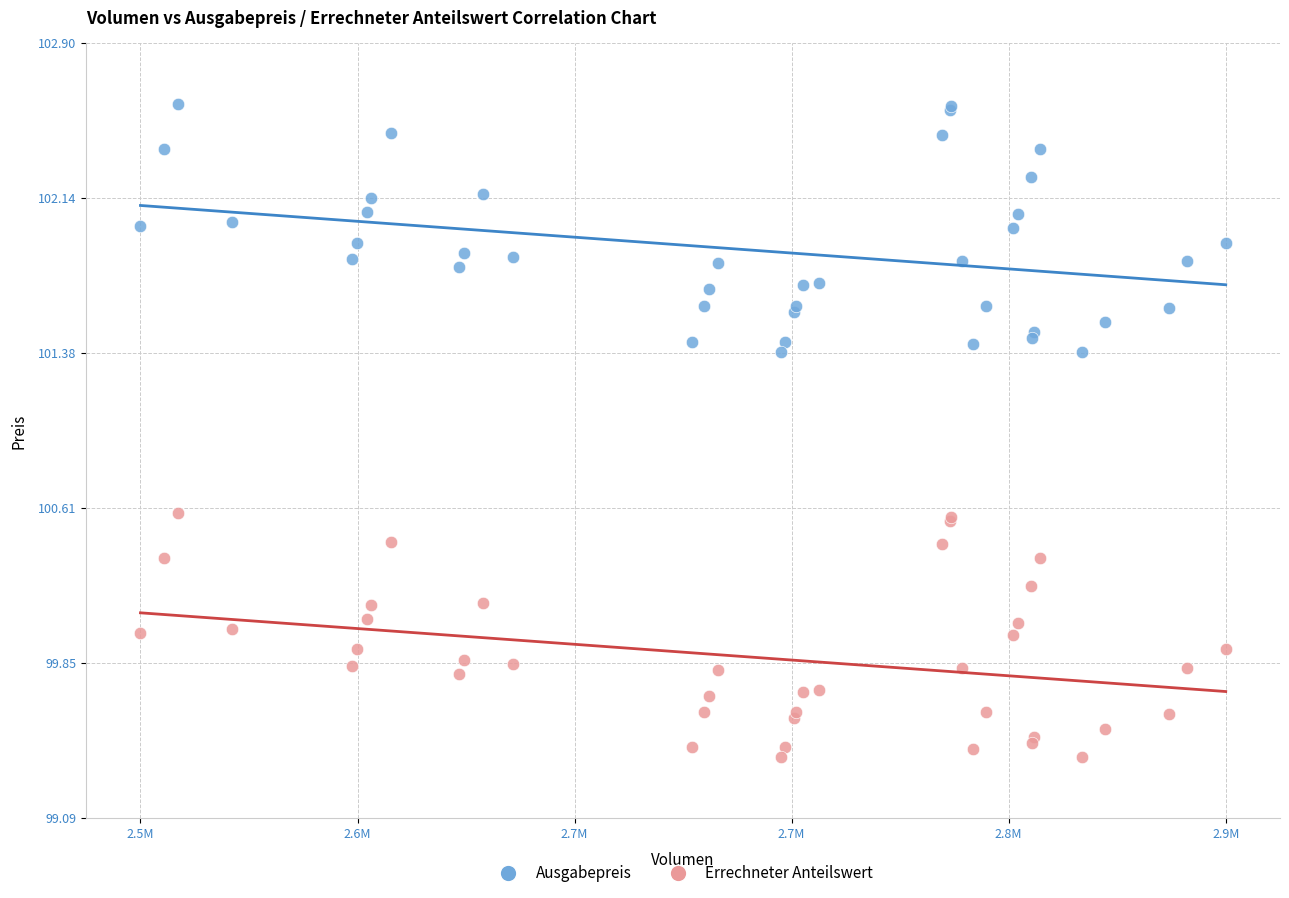

What is the X range (max minus min) for the scatter plot?

431850.6